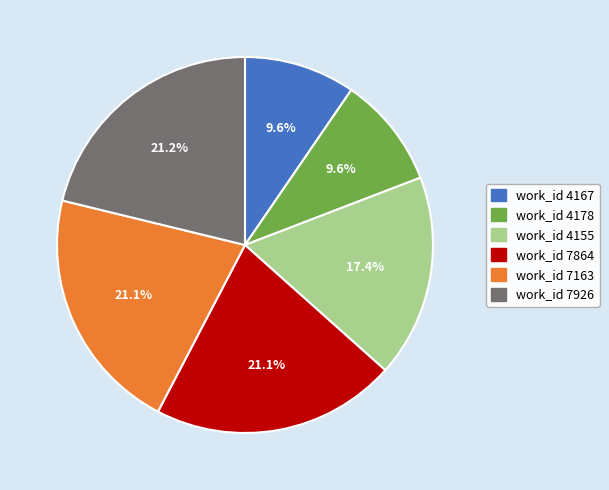

Does any single category account for the majority?

No